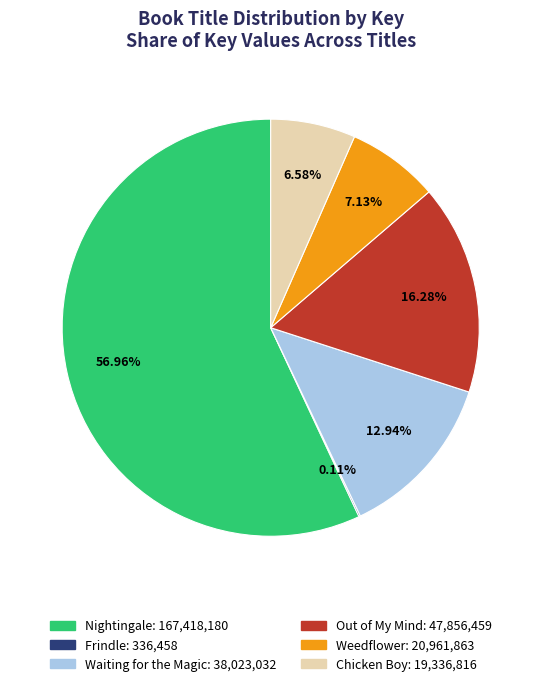

Combined, do Out of My Mind and Waiting for the Magic account for over 50%?

No